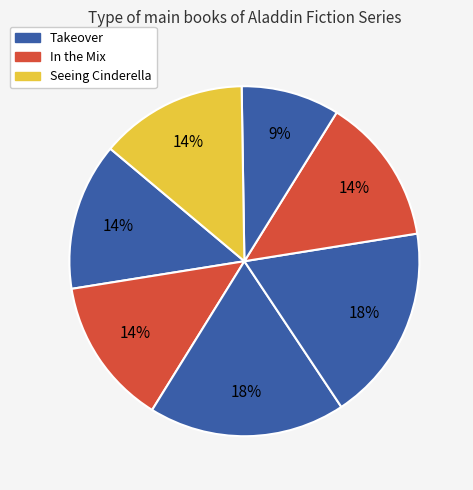

How many segments does this pie chart have?

7